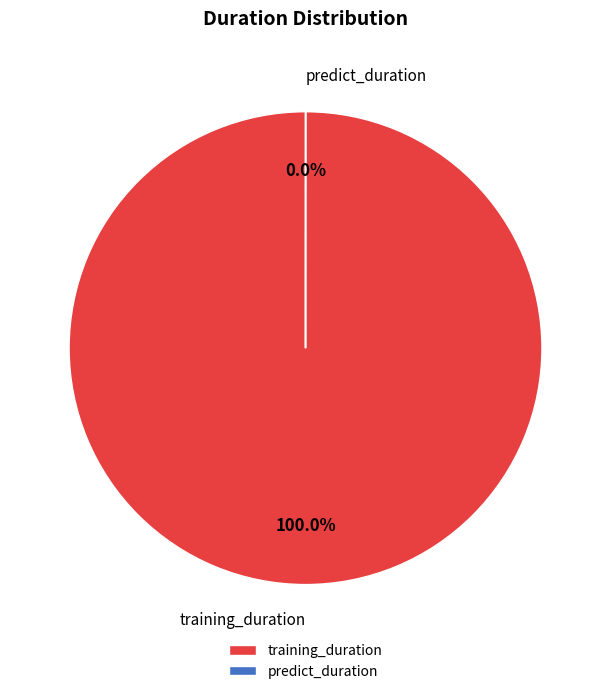

The predict_duration slice represents 1% of the pie. True or false?

False